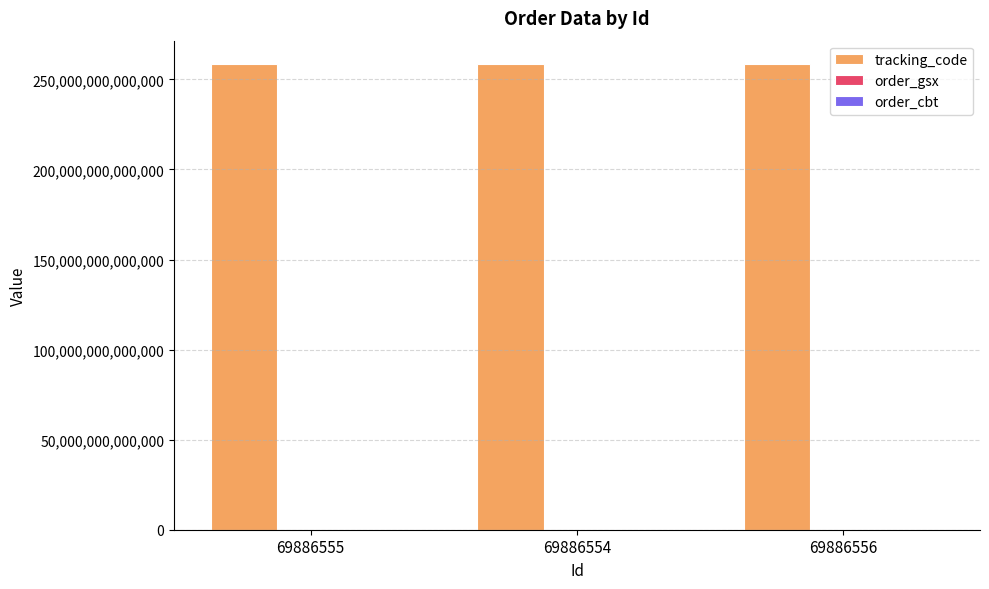

Which series has the largest total across all categories?

tracking_code